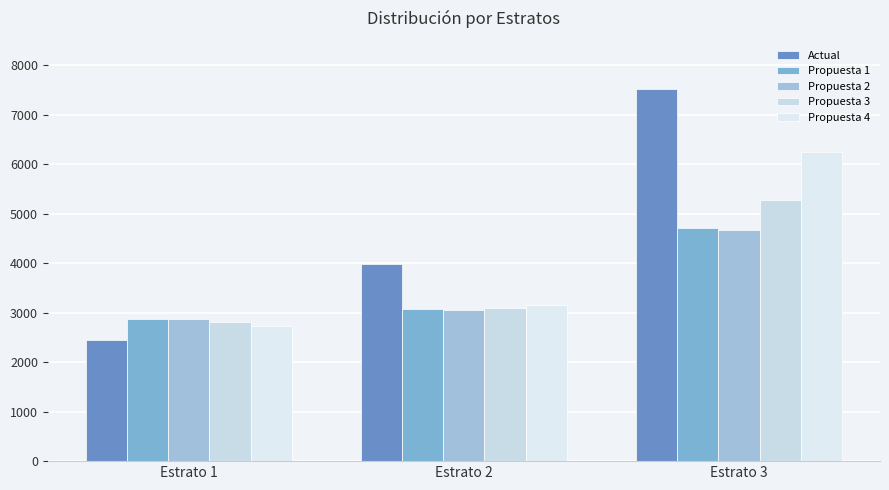

What is the spread (max minus min) of values at Estrato 1?

414.7